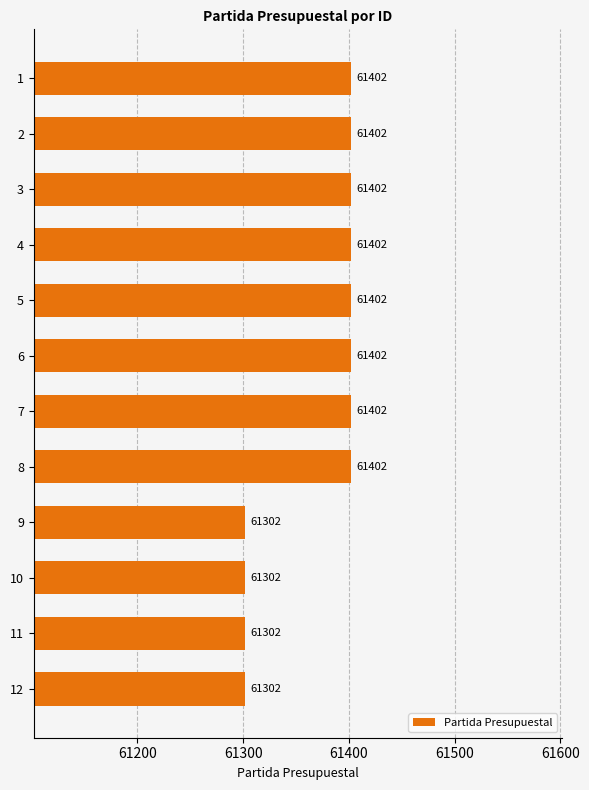

How many values are between 61302 and 61402?

12